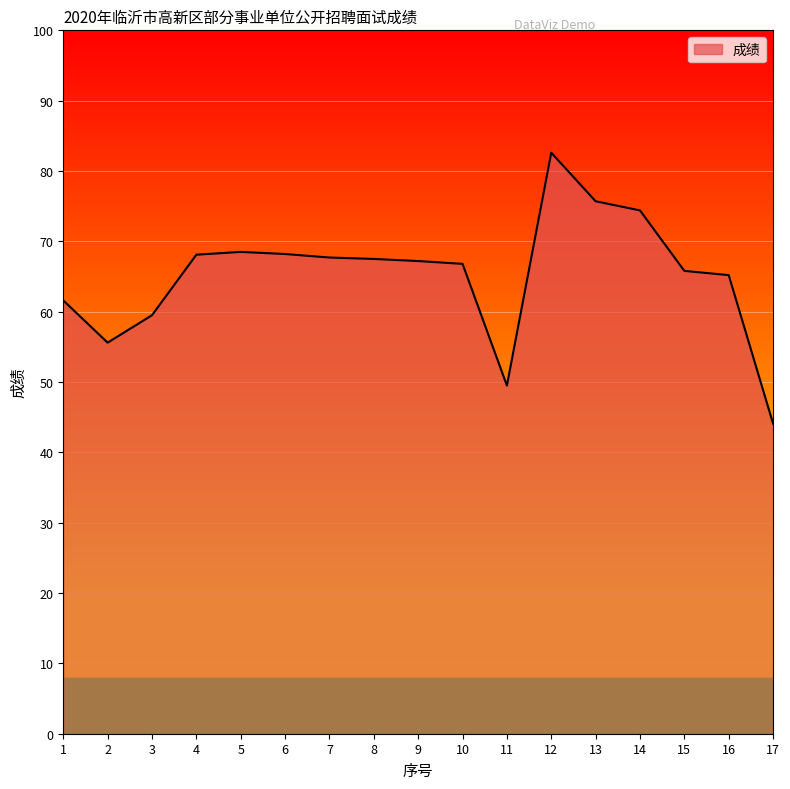

Between 15 and 10, which is larger?

10